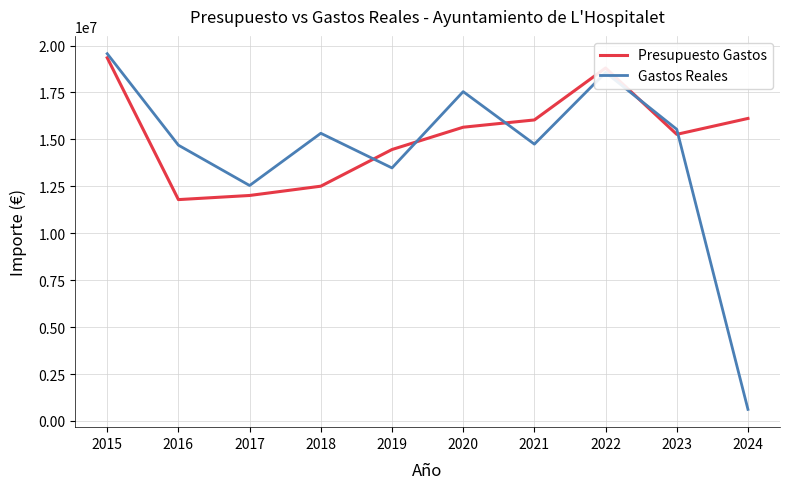

List the series in order of their overall mean, highest first.

Presupuesto Gastos, Gastos Reales